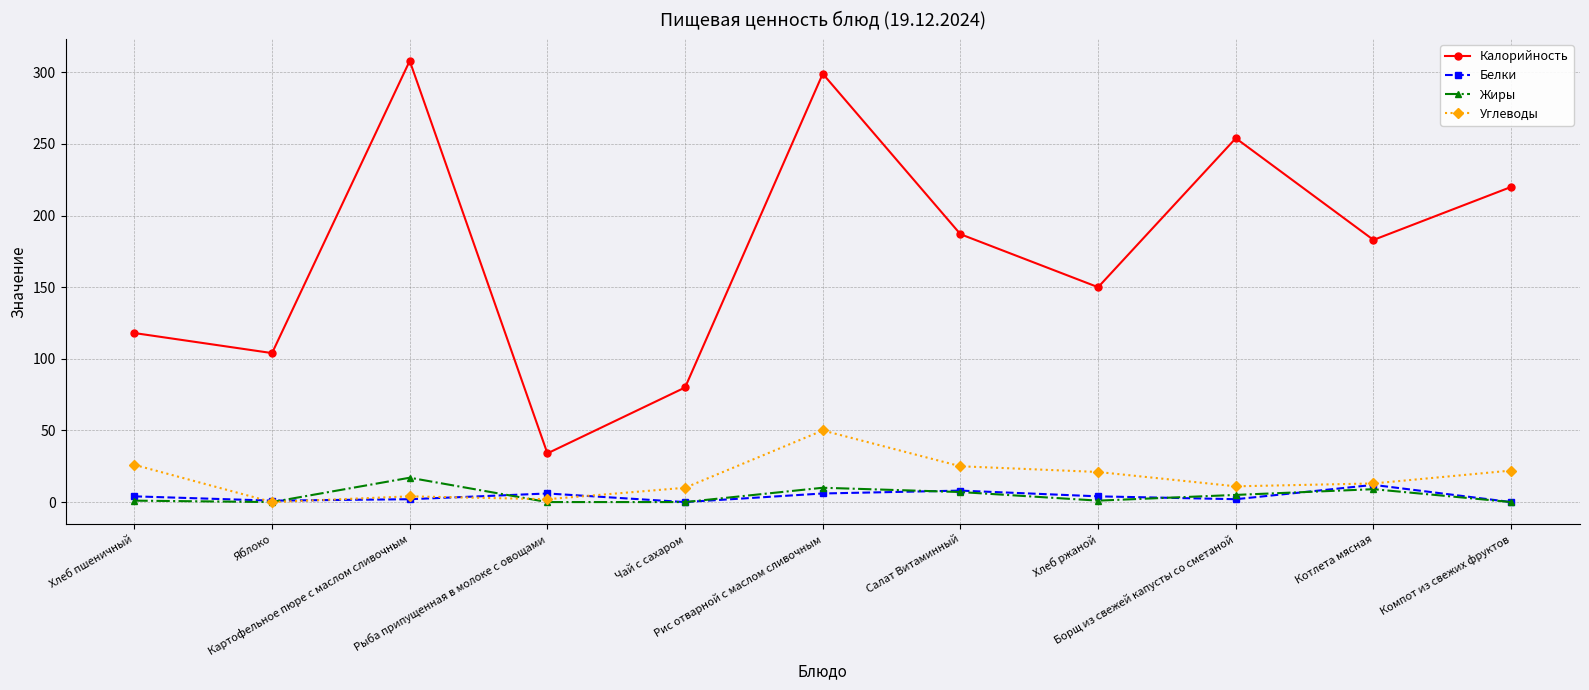

At Хлеб ржаной, list the series in order from largest to smallest.

Калорийность, Углеводы, Белки, Жиры